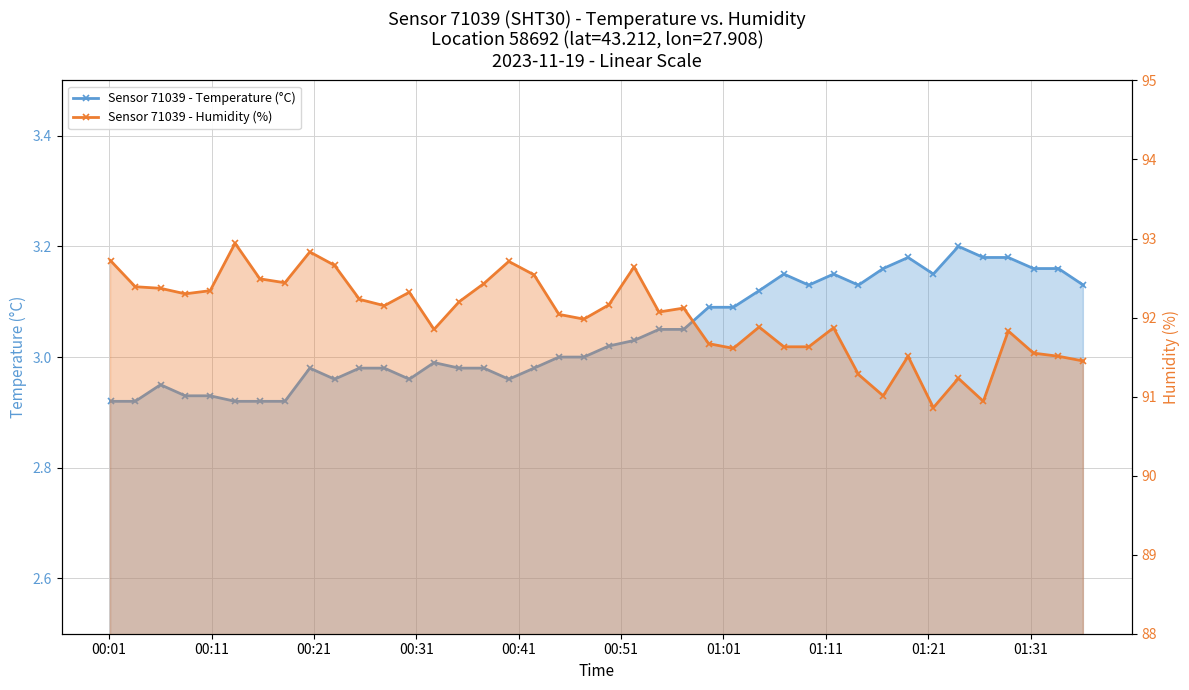

Reading left to right, list all the values displayed in this chart.

Sensor 71039 - Temperature (°C): 2.9	2.9	3.0	2.9	2.9	2.9	2.9	2.9	3.0	3.0	3.0	3.0	3.0	3.0	3.0	3.0	3.0	3.0	3.0	3.0	3.0	3.0	3.0	3.0	3.1	3.1	3.1	3.1	3.1	3.1	3.1	3.2	3.2	3.1	3.2	3.2	3.2	3.2	3.2	3.1
Sensor 71039 - Humidity (%): 92.7	92.4	92.4	92.3	92.3	92.9	92.5	92.4	92.8	92.7	92.2	92.2	92.3	91.8	92.2	92.4	92.7	92.5	92.0	92.0	92.2	92.6	92.1	92.1	91.7	91.6	91.9	91.6	91.6	91.9	91.3	91.0	91.5	90.9	91.2	90.9	91.8	91.5	91.5	91.5